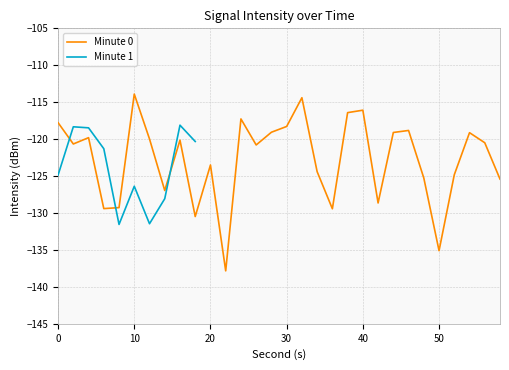

What is the value of the 19th point from the left?

-129.4